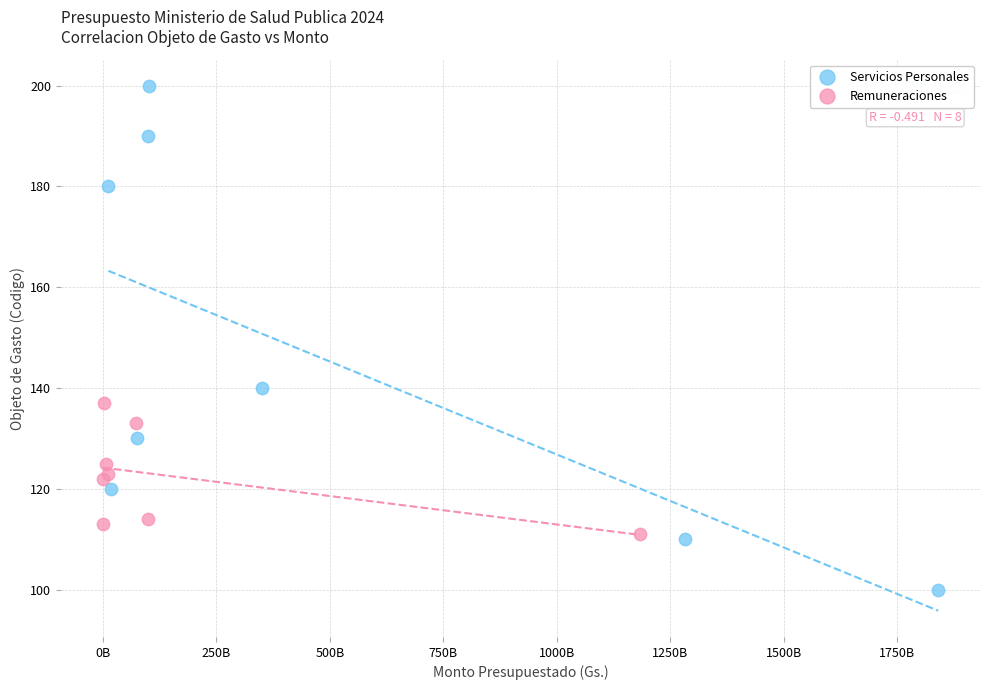

Which series has the widest spread of Y values?

Servicios Personales